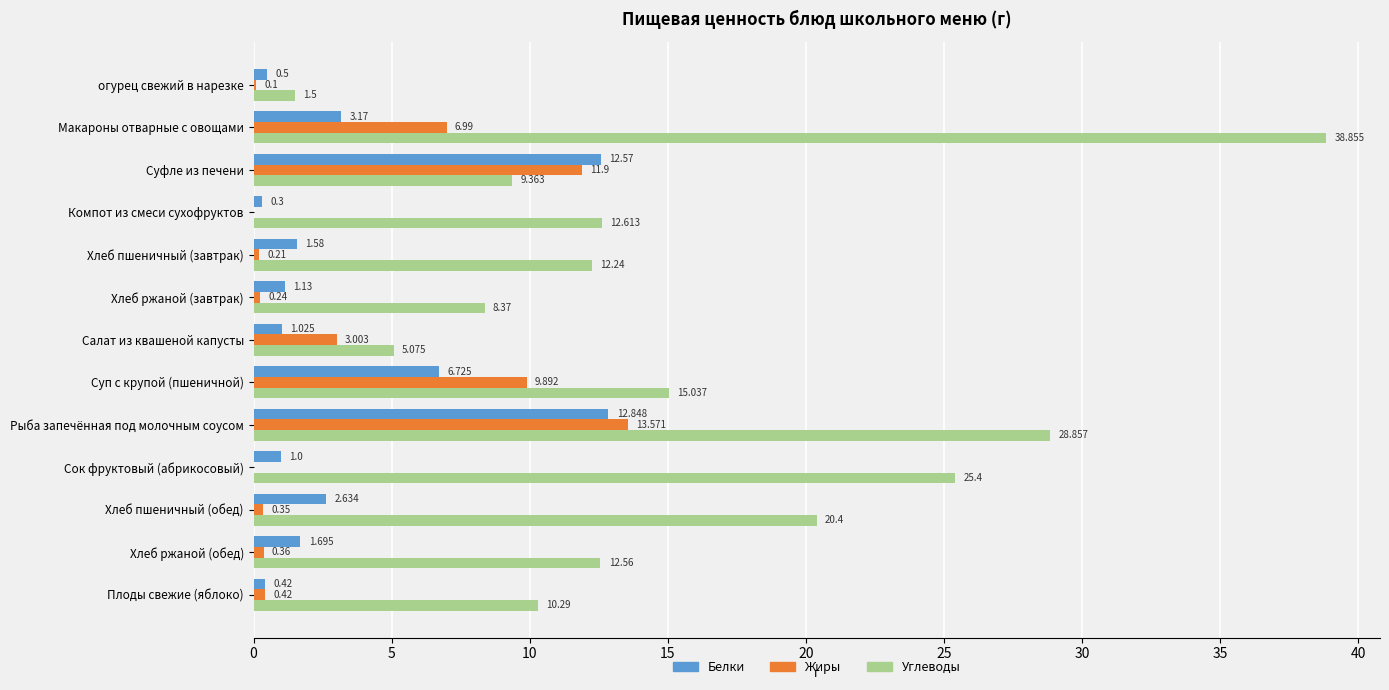

Is the value of Углеводы at Сок фруктовый (абрикосовый) greater than the value of Белки at Хлеб пшеничный (завтрак)?

Yes